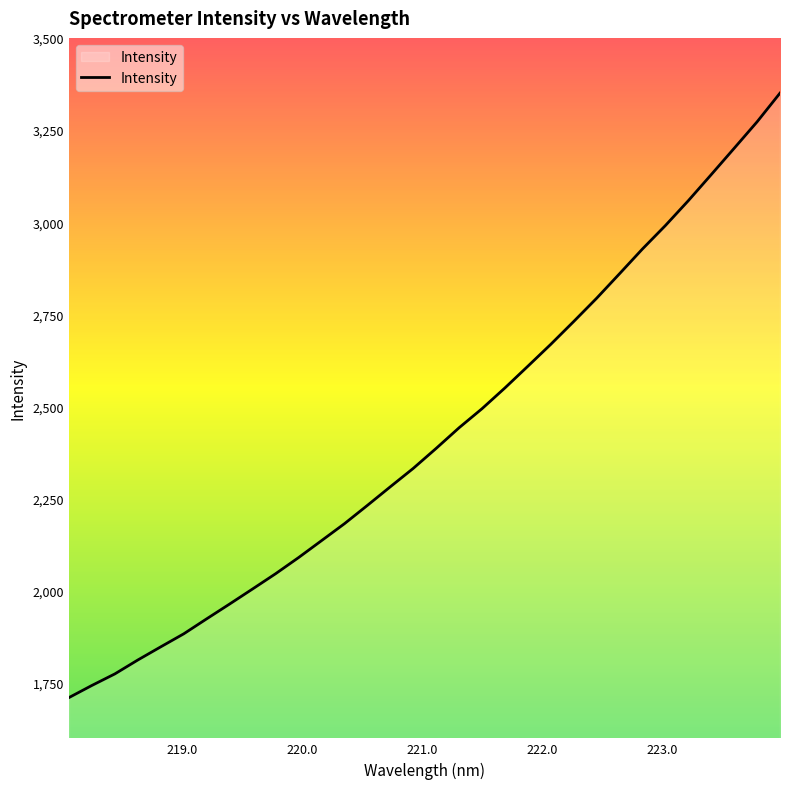

What is the difference between the maximum and minimum values?

1639.7